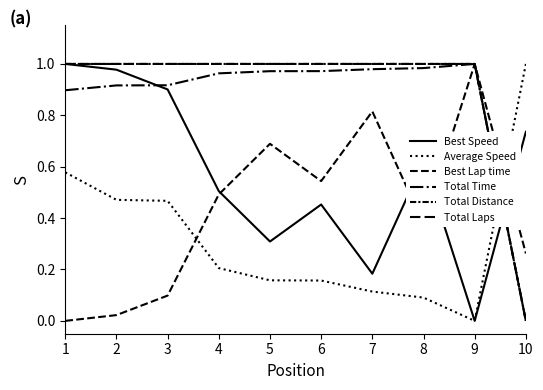

Is this an area chart (filled region under the line)?

No